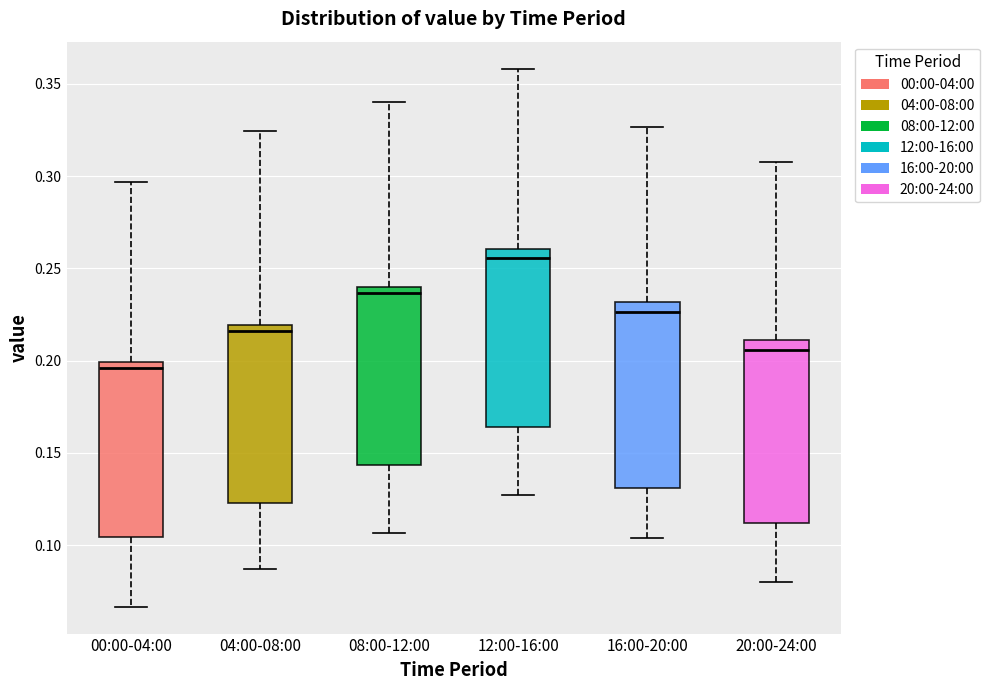

Reading left to right, read every box against the y-axis: the position of its median line, the range the box covers, and the ends of its whiskers. The values are not printed on the chart, so give them approximately, as read against the axis.

00:00-04:00: median 0.195, box 0.105 to 0.200, whiskers 0.065 to 0.295
04:00-08:00: median 0.215, box 0.125 to 0.220, whiskers 0.085 to 0.325
08:00-12:00: median 0.235, box 0.145 to 0.240, whiskers 0.105 to 0.340
12:00-16:00: median 0.255, box 0.165 to 0.260, whiskers 0.125 to 0.360
16:00-20:00: median 0.225, box 0.130 to 0.230, whiskers 0.105 to 0.325
20:00-24:00: median 0.205, box 0.110 to 0.210, whiskers 0.080 to 0.305